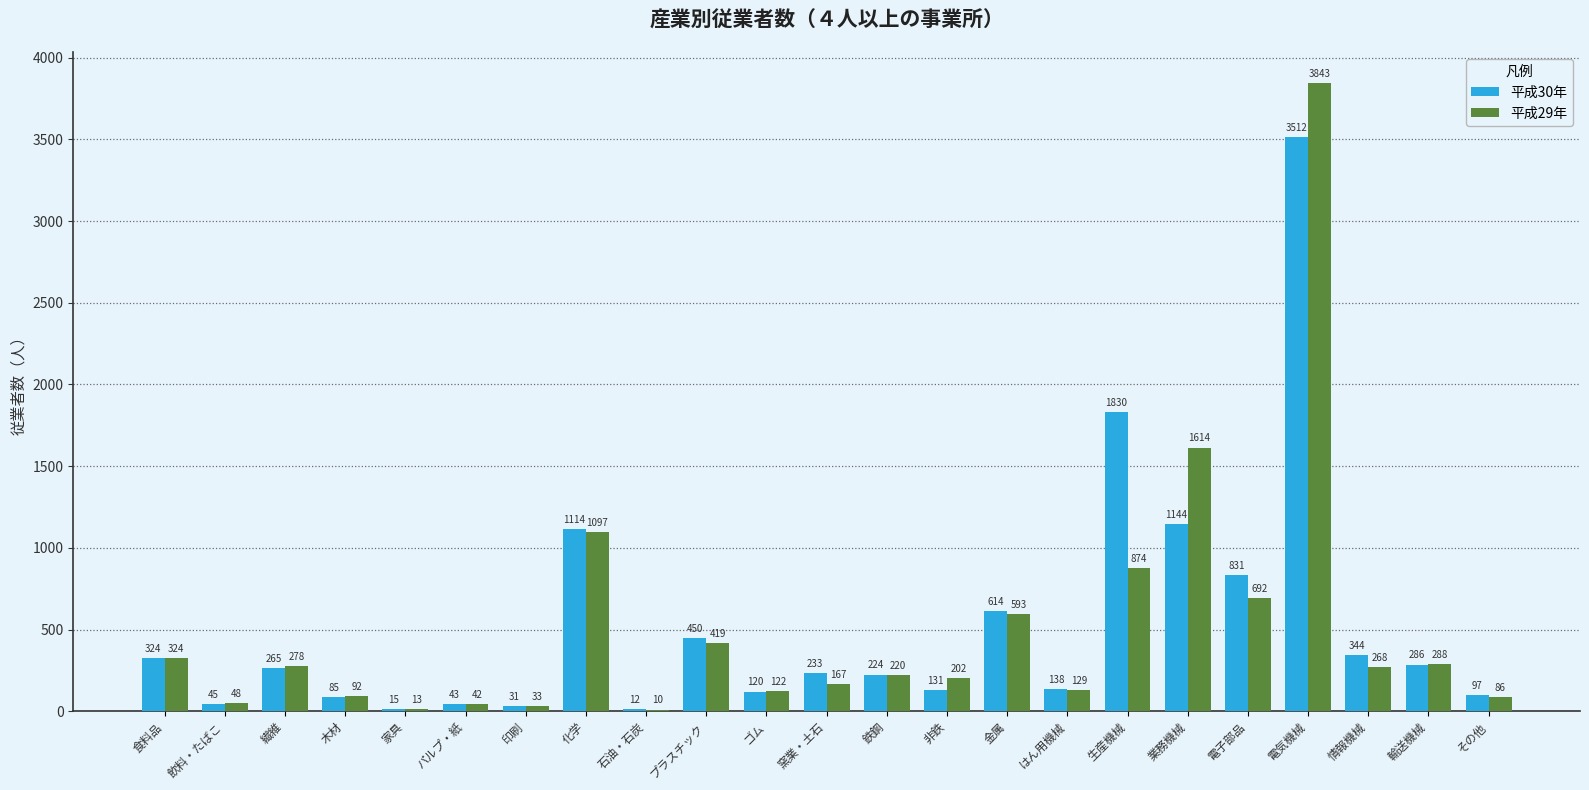

What value does the 平成29年 series have at 鉄鋼?

220